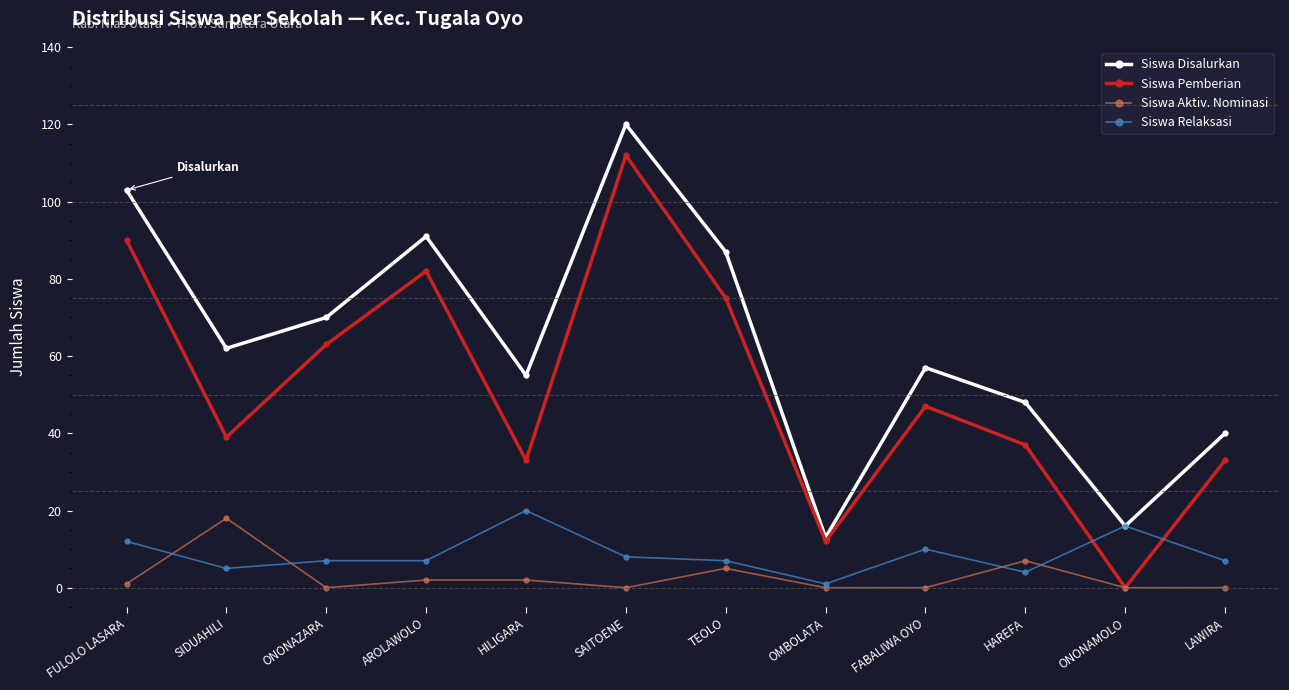

Is it true that Siswa Relaksasi equals 7 at TEOLO?

True